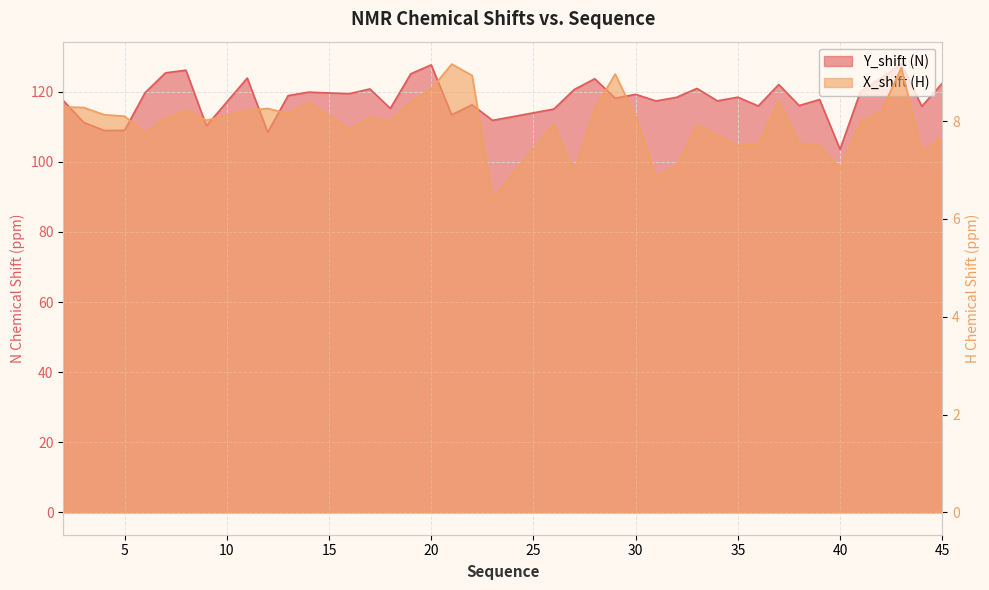

Which series changed the most between 5 and 11?

Y_shift (N)